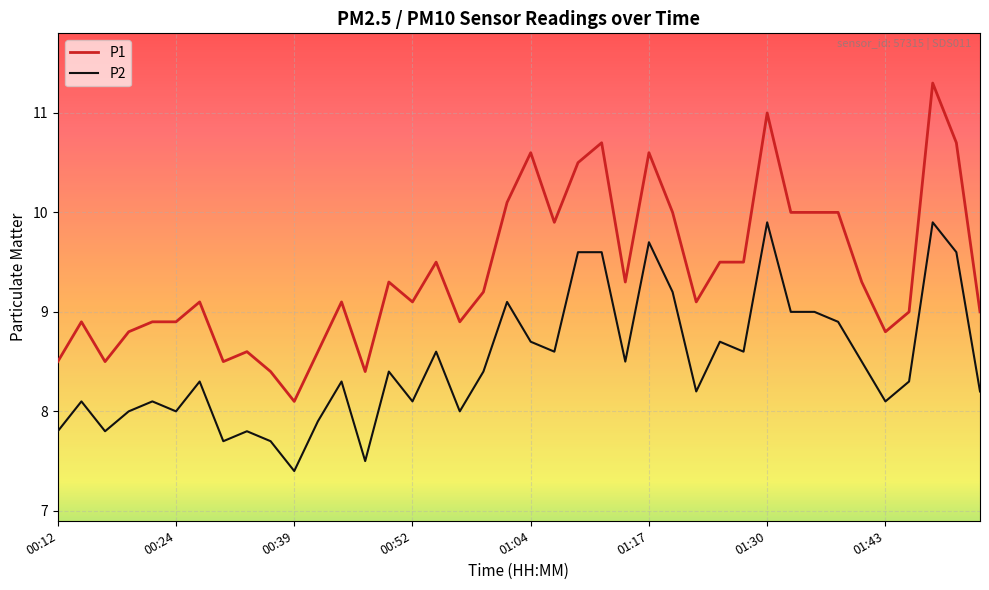

What is the difference between the maximum and minimum values in the P2 series?

2.5